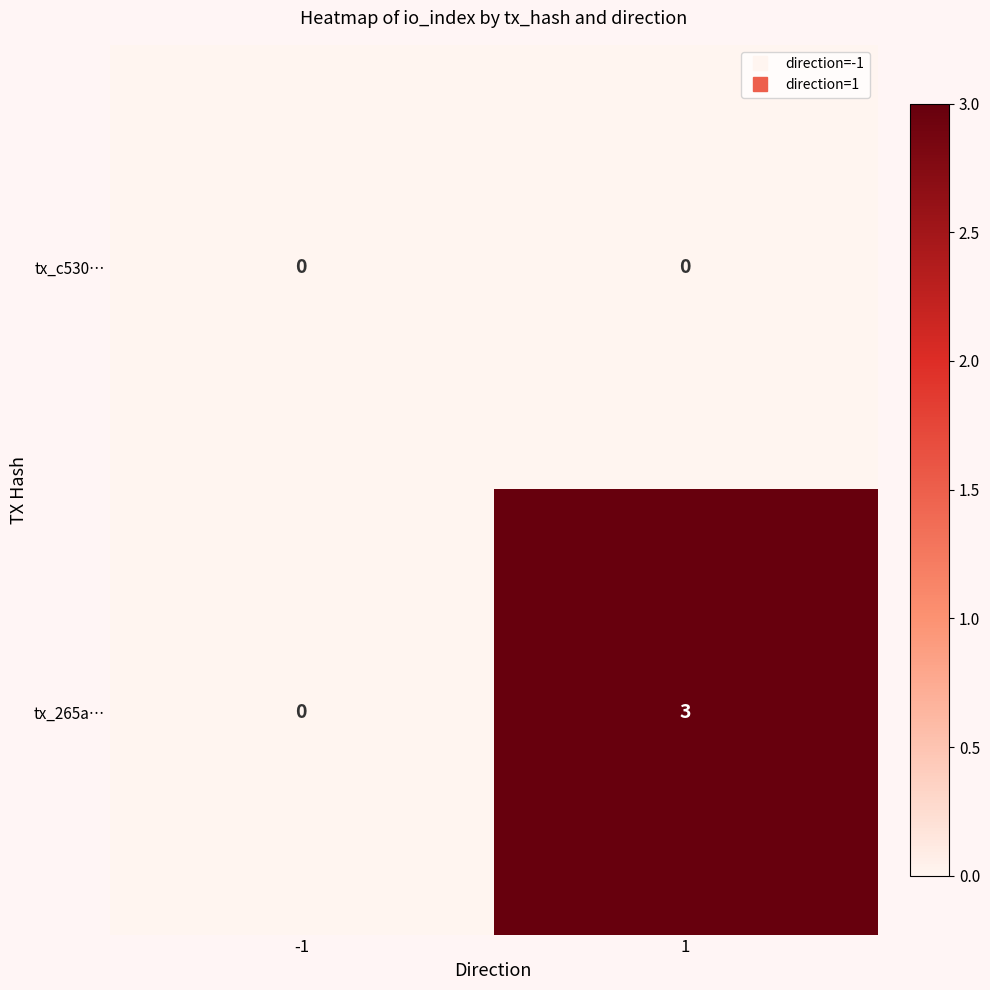

Which series has the widest spread of values?

tx_265a…